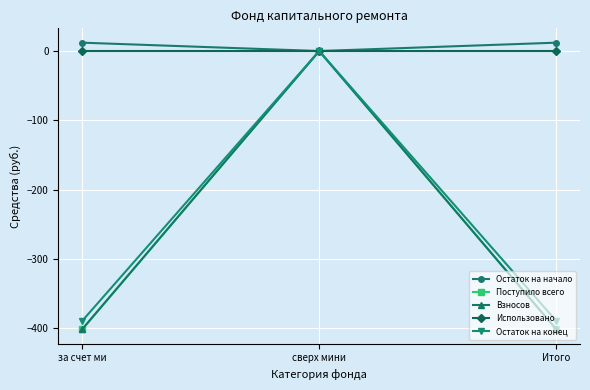

At which category is the sum across all series the highest?

сверх мини